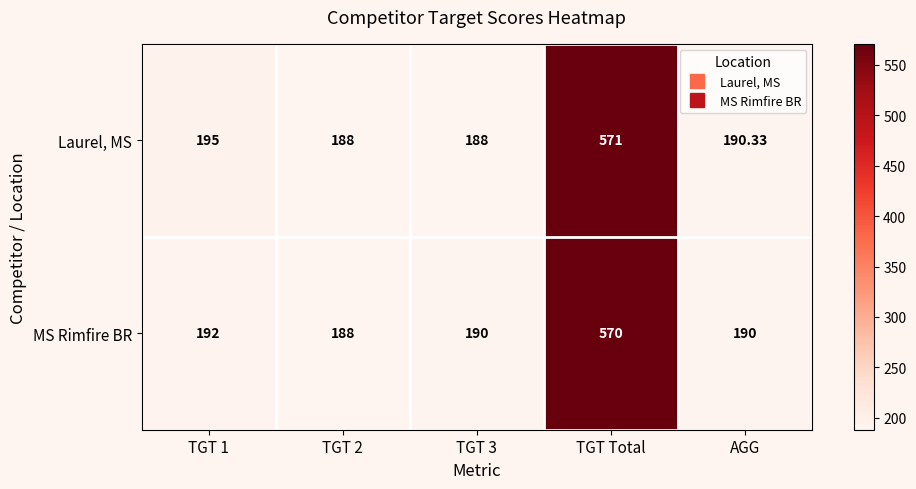

Which series has the largest range (max minus min)?

Laurel, MS